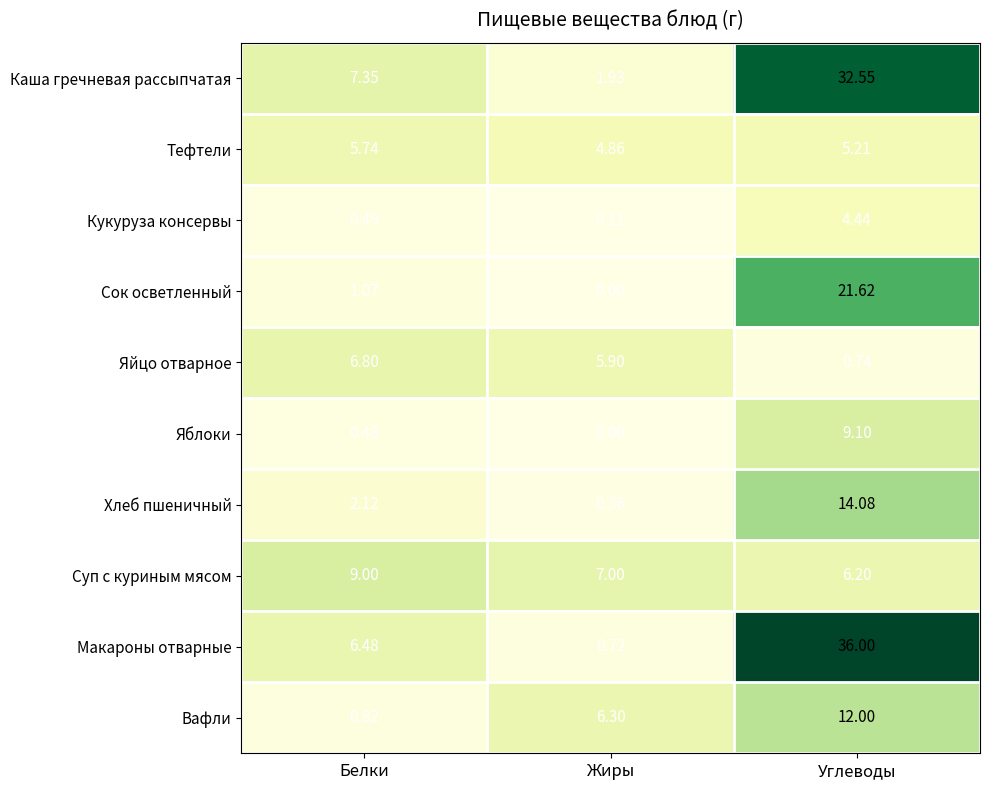

At which label does Тефтели reach its peak?

Белки